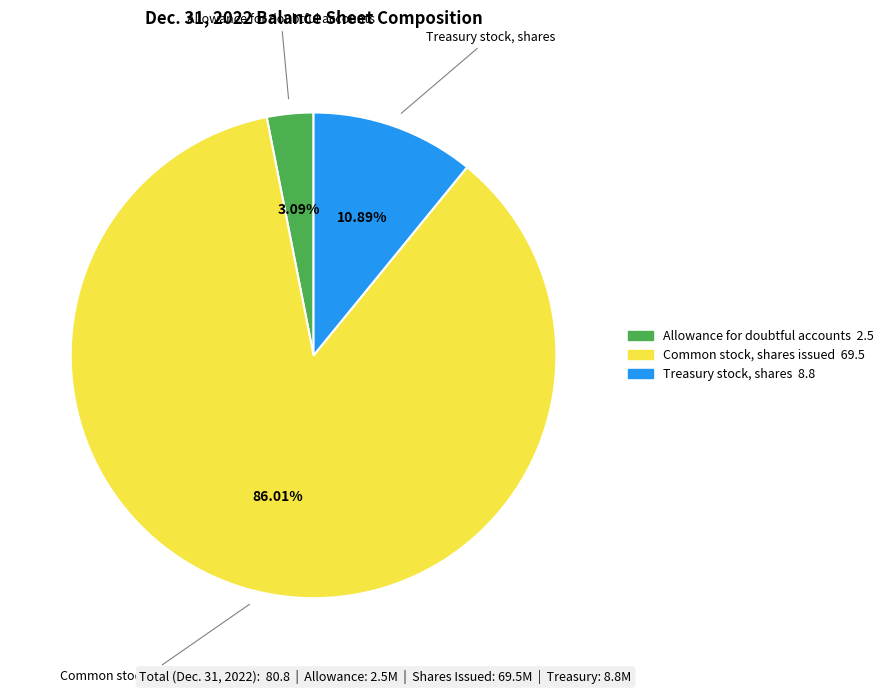

Combined, what portion of the pie is Treasury stock, shares and Common stock, shares issued?

96.9%